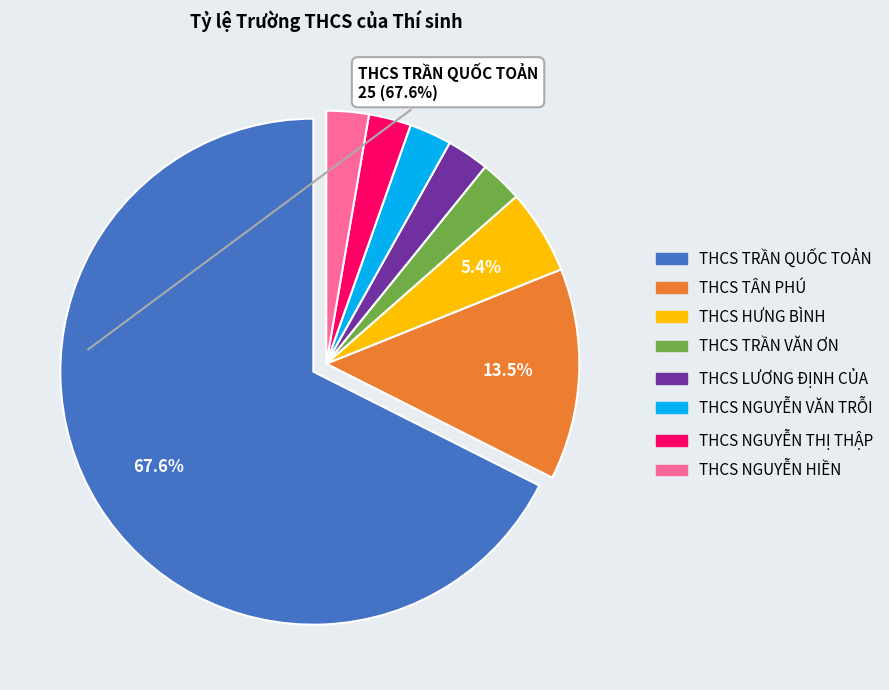

Is there any slice that represents more than half of the pie?

Yes